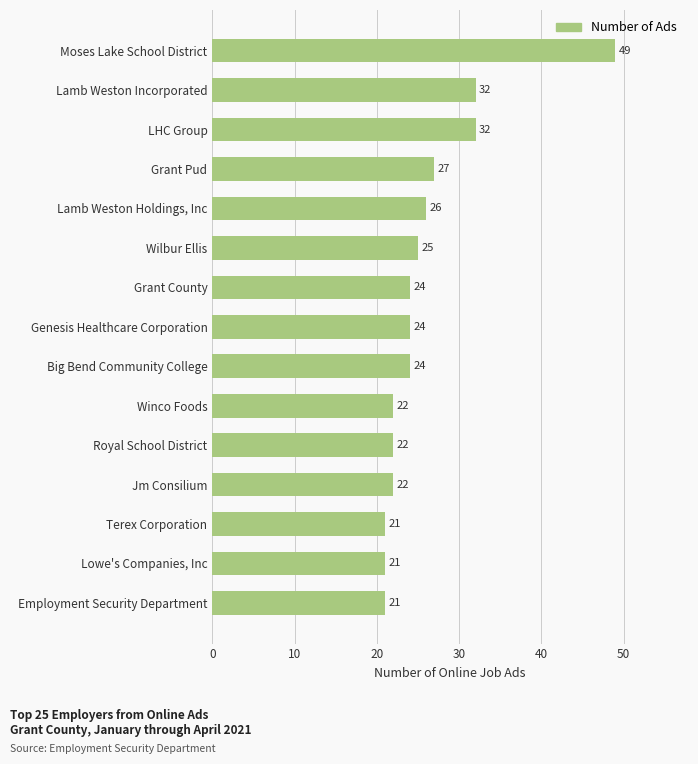

Reading top to bottom, extract all data points from this chart.

Moses Lake School District=49	Lamb Weston Incorporated=32	LHC Group=32	Grant Pud=27	Lamb Weston Holdings, Inc=26	Wilbur Ellis=25	Grant County=24	Genesis Healthcare Corporation=24	Big Bend Community College=24	Winco Foods=22	Royal School District=22	Jm Consilium=22	Terex Corporation=21	Lowe's Companies, Inc=21	Employment Security Department=21